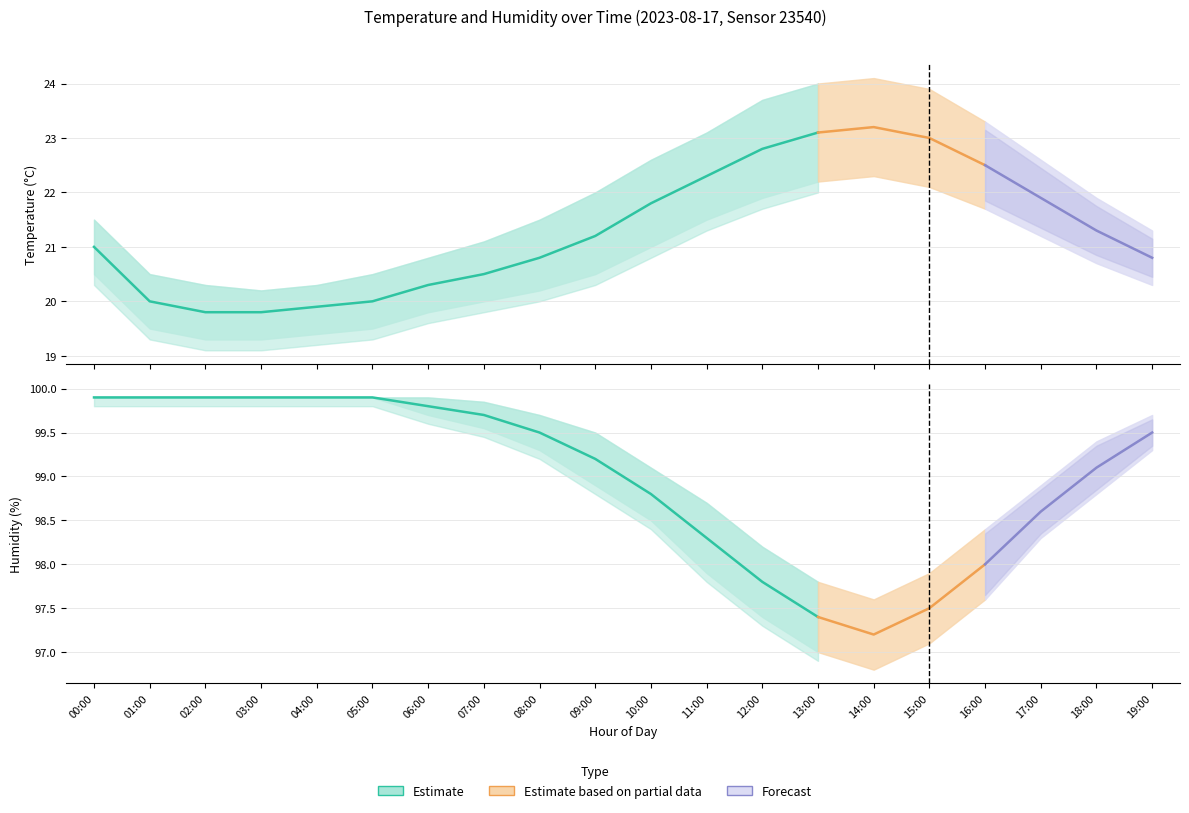

Is this an area chart (filled region under the line)?

No